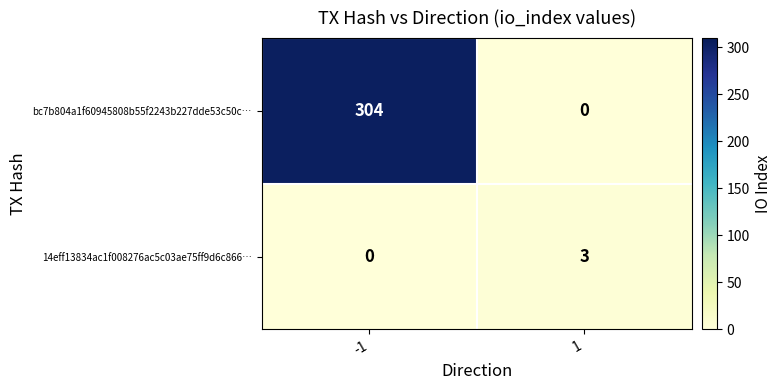

At 1, list the series in order from largest to smallest.

14eff13834ac1f008276ac5c03ae75ff9d6c866…, bc7b804a1f60945808b55f2243b227dde53c50c…